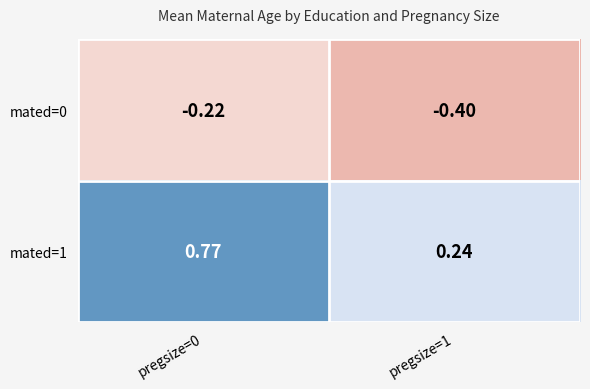

What is the difference between the highest and lowest values at pregsize=1?

0.6